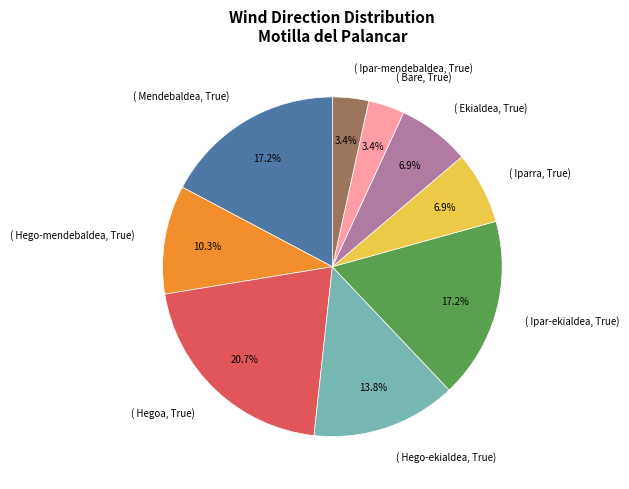

Is there a majority slice in this chart?

No